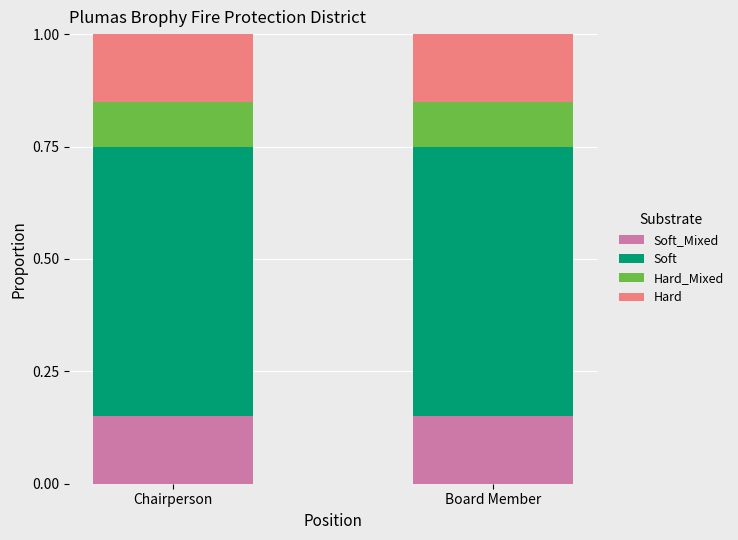

What is the total value across all series at Board Member?

1.0